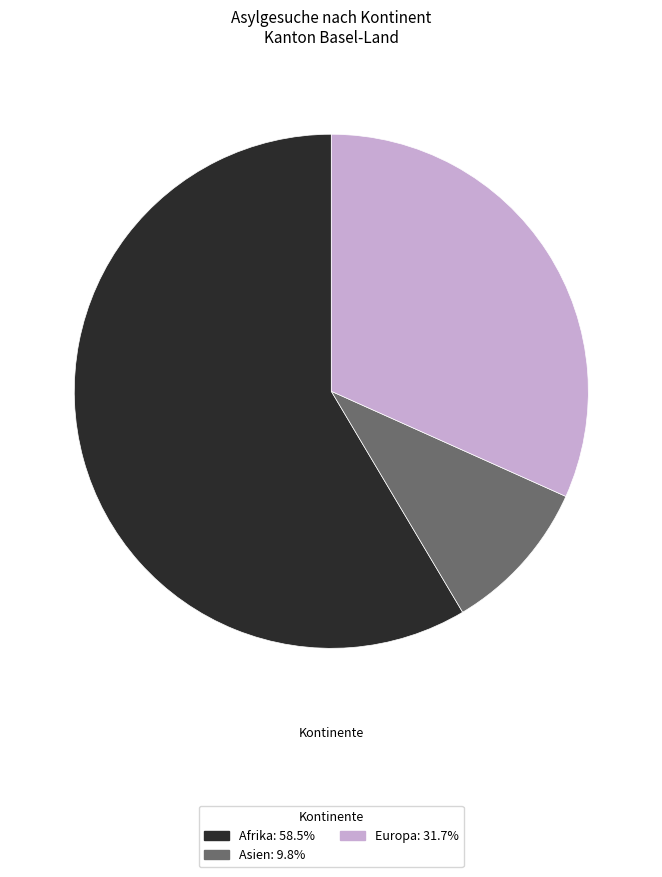

Do Afrika: 58.5% and Asien: 9.8% together represent more than half of the pie?

Yes